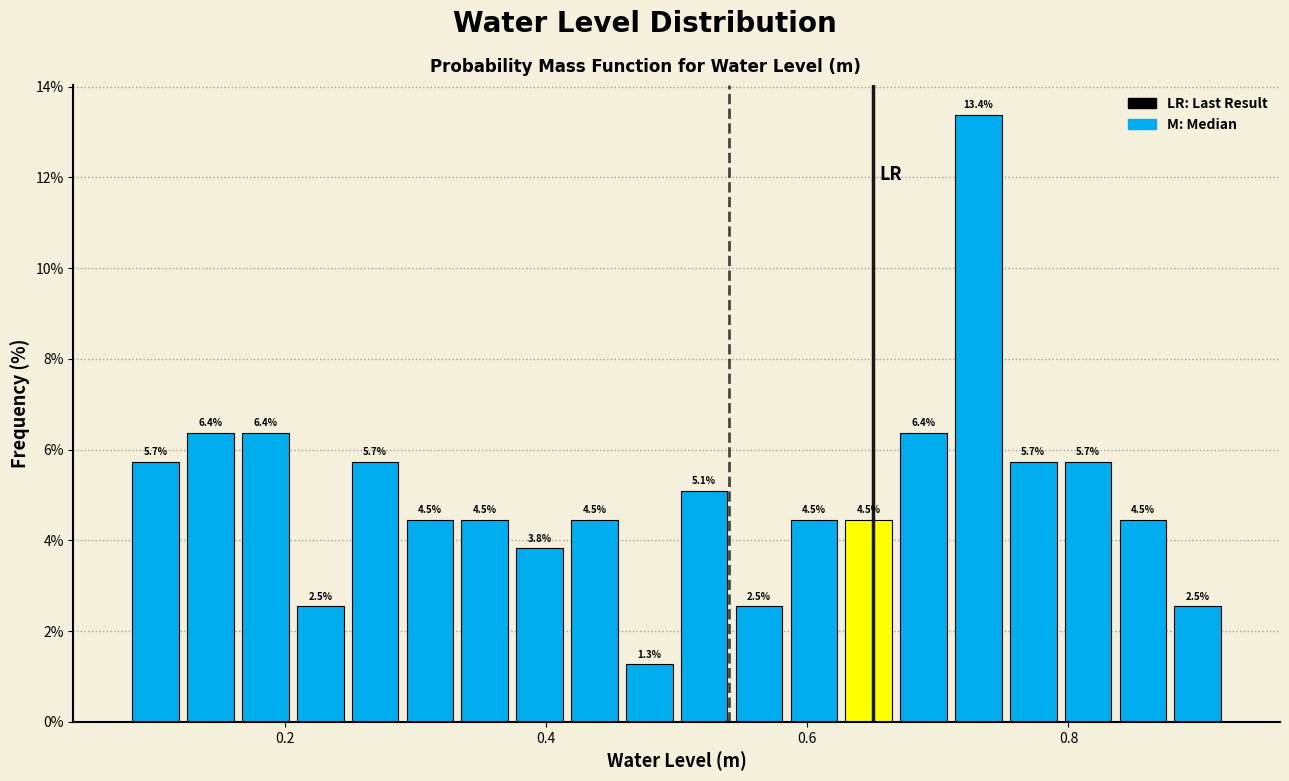

Around what value on the x-axis is the tallest bar? Give the approximate position of its centre, as read against the axis.

0.74